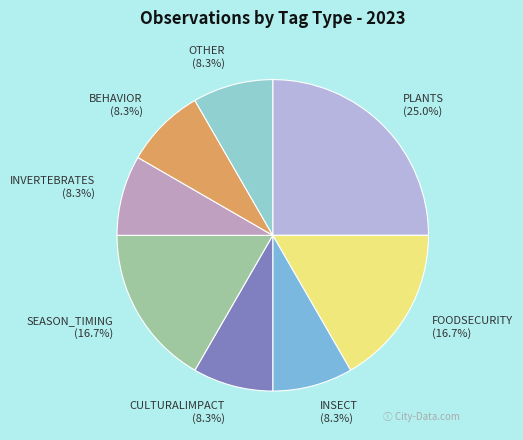

To the nearest percent, what is the difference between the largest and smallest slice percentages?

17%